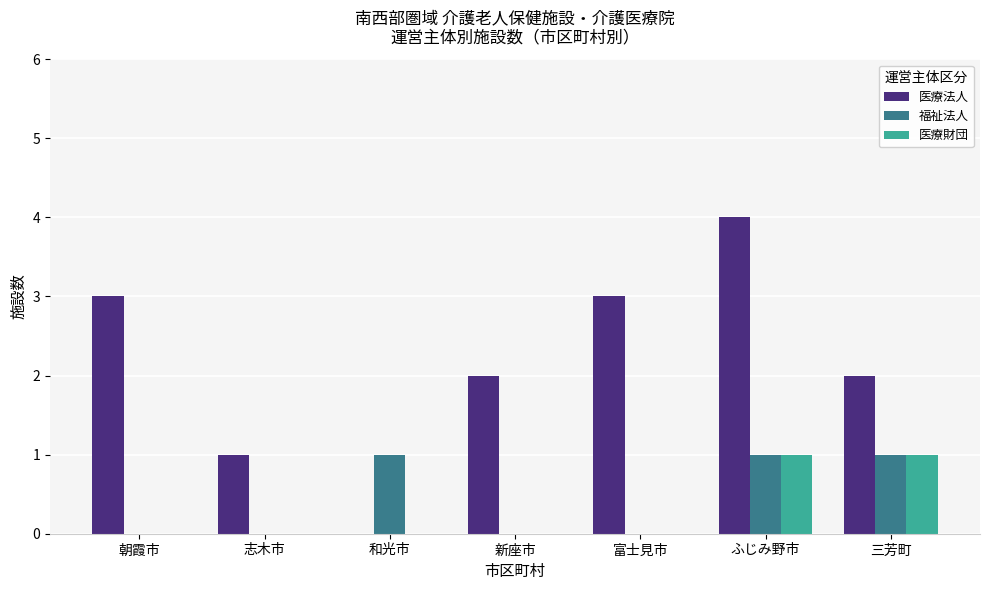

Reading left to right, what are all the values shown in this chart?

医療法人: 3	1	0	2	3	4	2
福祉法人: 0	0	1	0	0	1	1
医療財団: 0	0	0	0	0	1	1